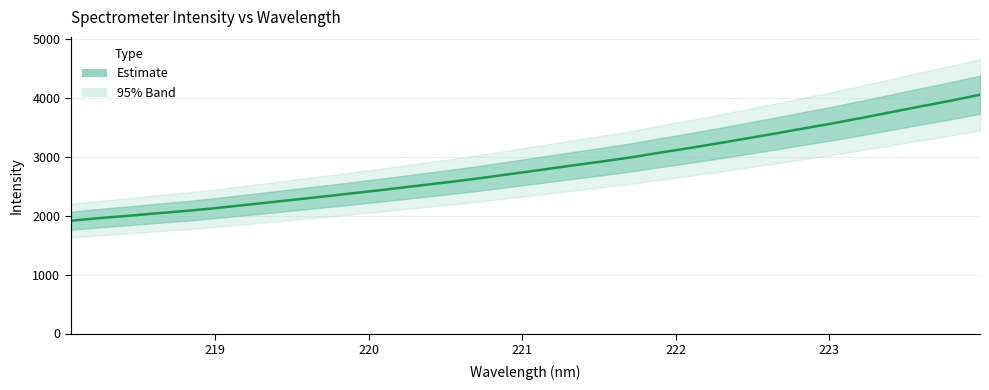

Reading left to right, what are all the values shown in this chart?

1915.5	1960.6	1999.9	2043.6	2084.5	2132.1	2186.1	2238.7	2293.6	2346.8	2403.6	2460.4	2519.7	2577.9	2641.1	2709.4	2776.8	2847.1	2914.0	2983.5	3064.8	3142.6	3223.7	3309.0	3394.3	3483.7	3571.0	3664.5	3761.7	3858.9	3952.8	4055.3